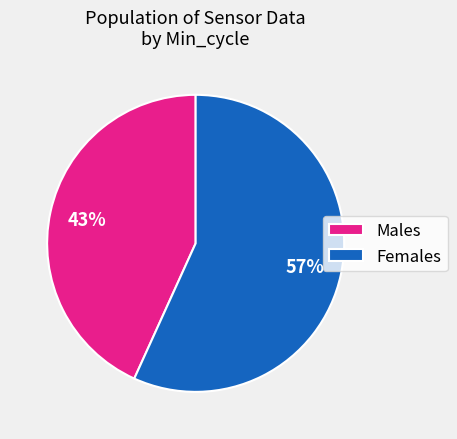

Count the number of slices in the pie.

2